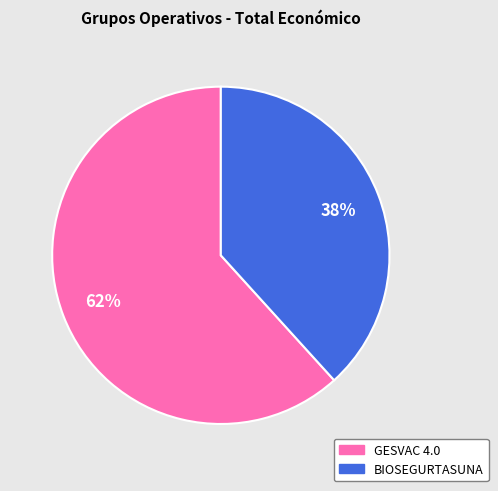

The GESVAC 4.0 slice represents 62% of the pie. True or false?

True